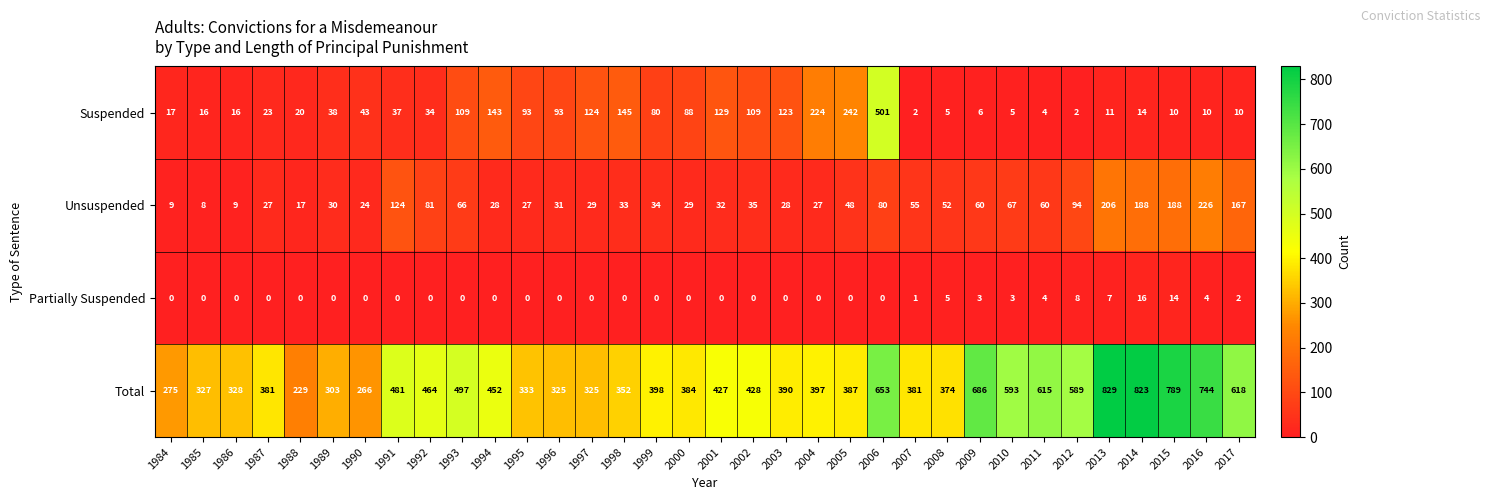

Rank the series at 2017 from highest to lowest value.

Total, Unsuspended, Suspended, Partially Suspended